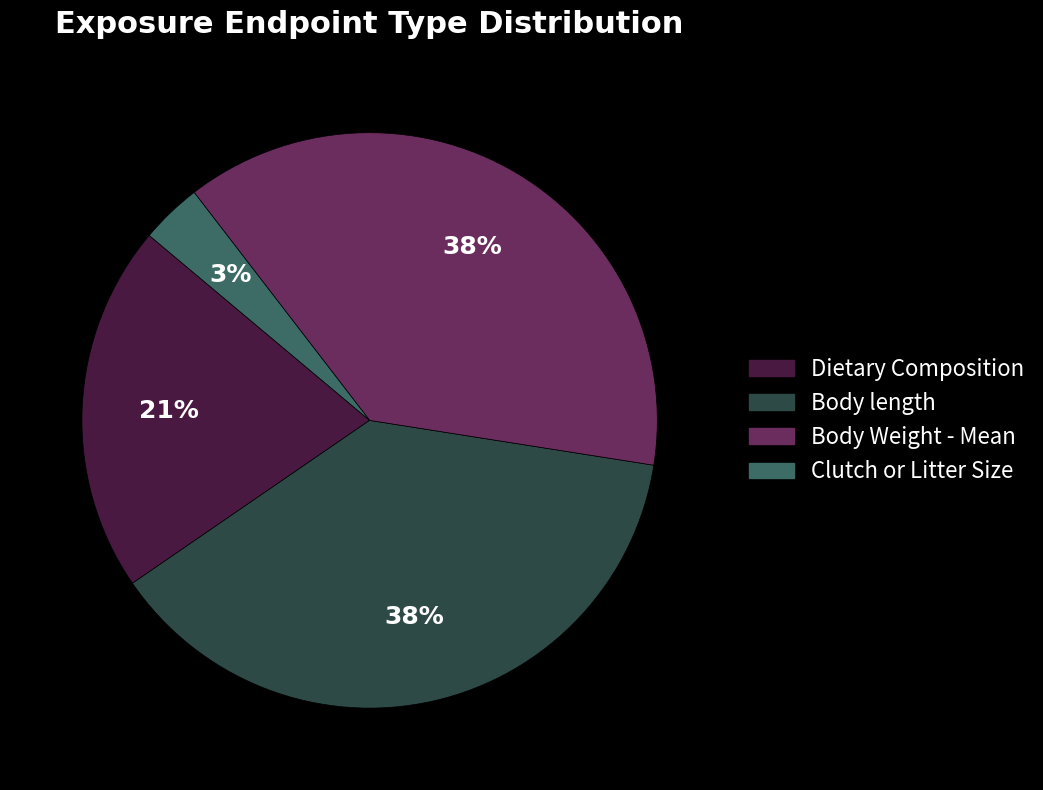

Between Dietary Composition and Body Weight - Mean, which is larger?

Body Weight - Mean